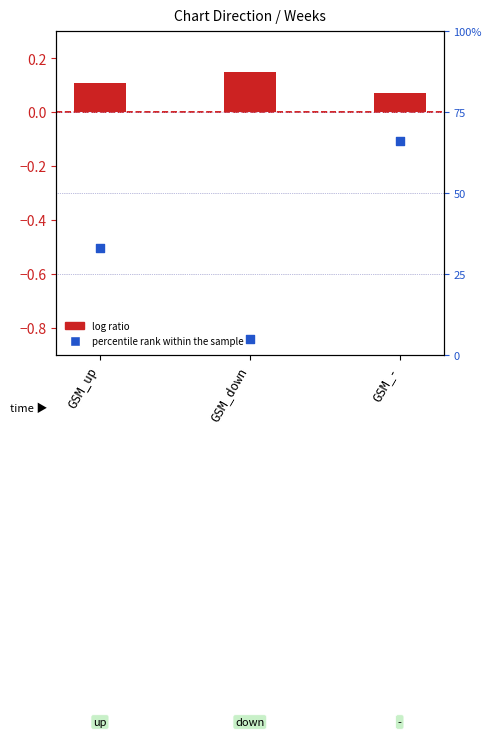

At which category is the sum across all series the highest?

GSM_-